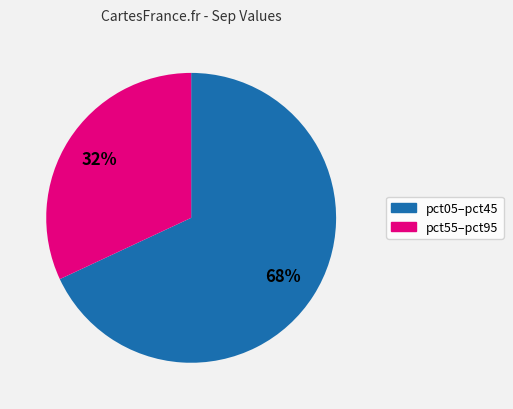

To the nearest percent, what is the average slice percentage?

50%